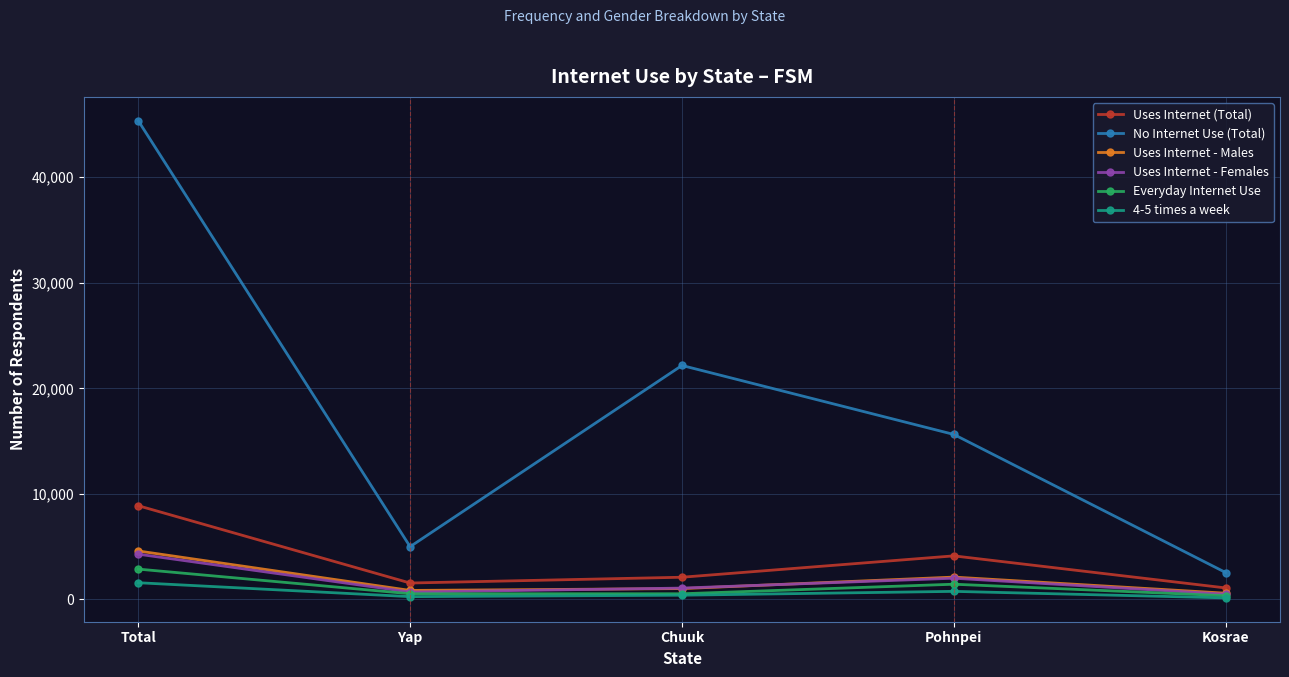

How many data points in Uses Internet - Females are less than 1077?

2